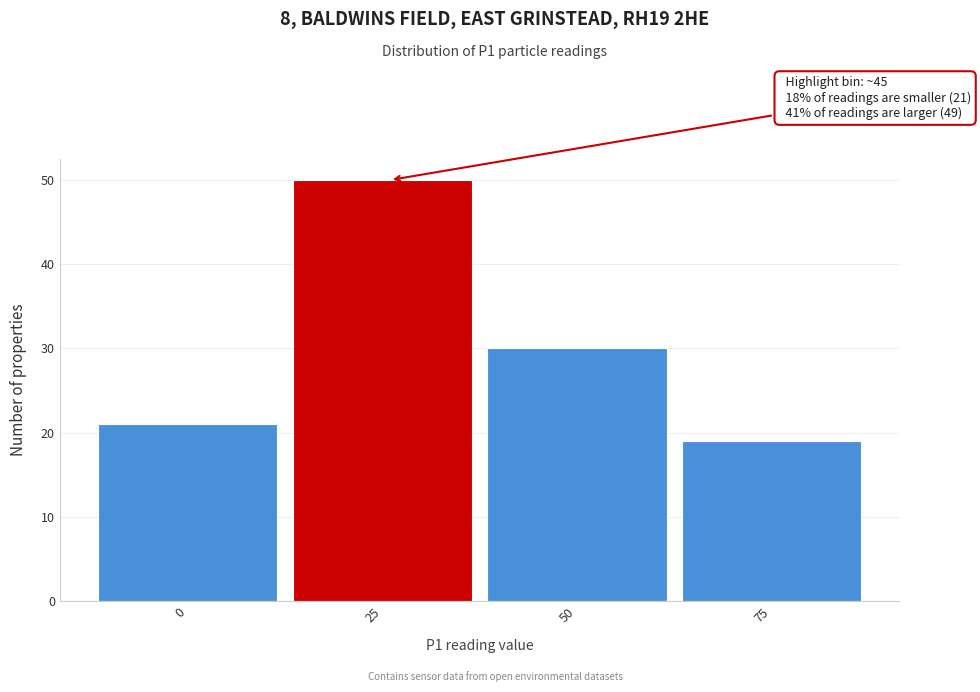

Reading right to left, extract all data points from this chart.

19	30	50	21